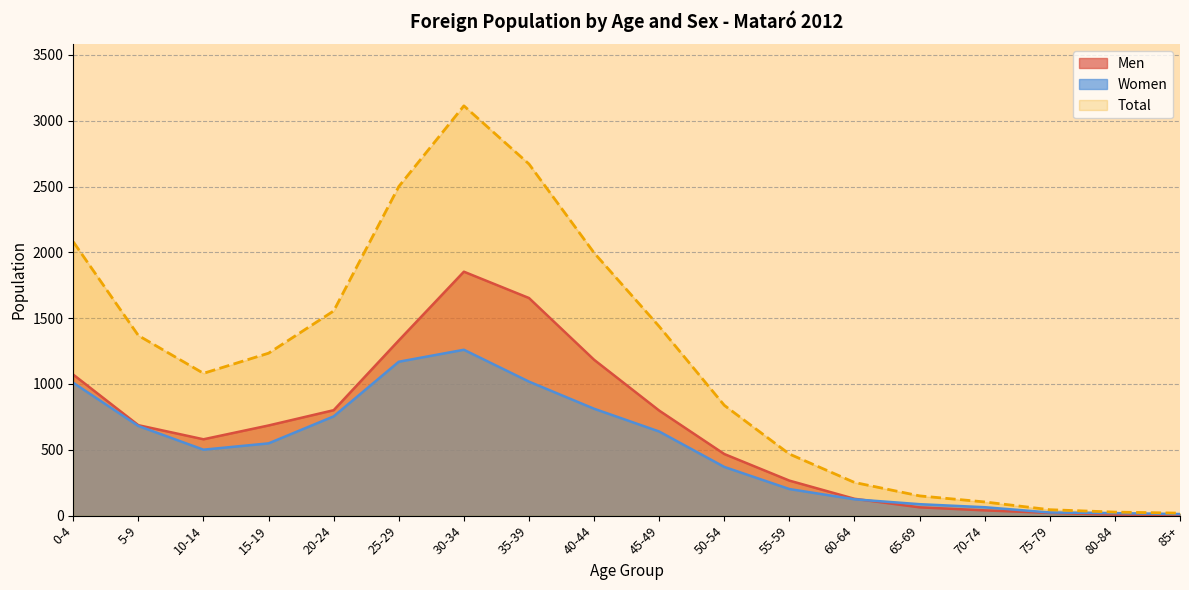

Rank the series at 20-24 from highest to lowest value.

Total, Men, Women